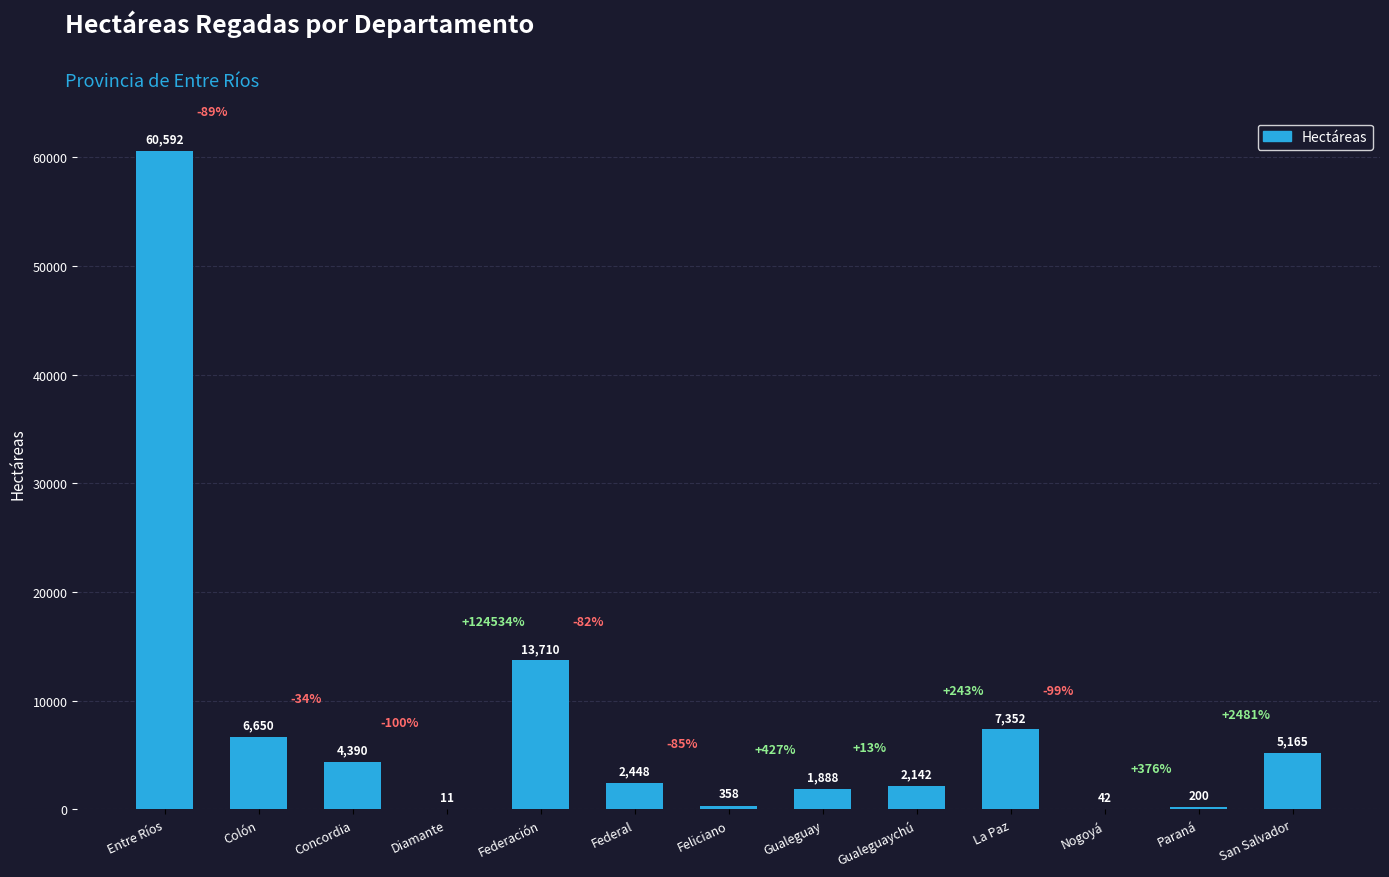

What is the greatest value displayed?

60591.8